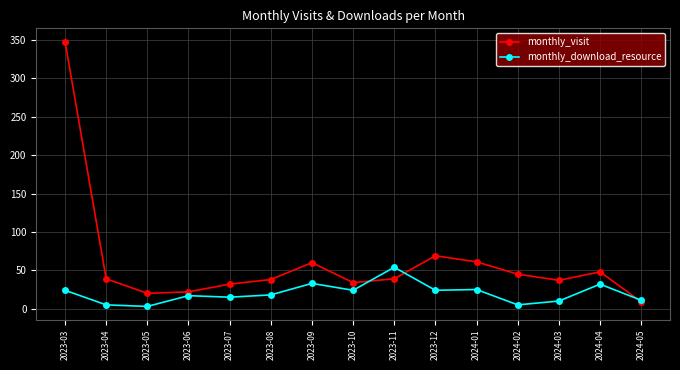

How many categories are shown in the chart?

15